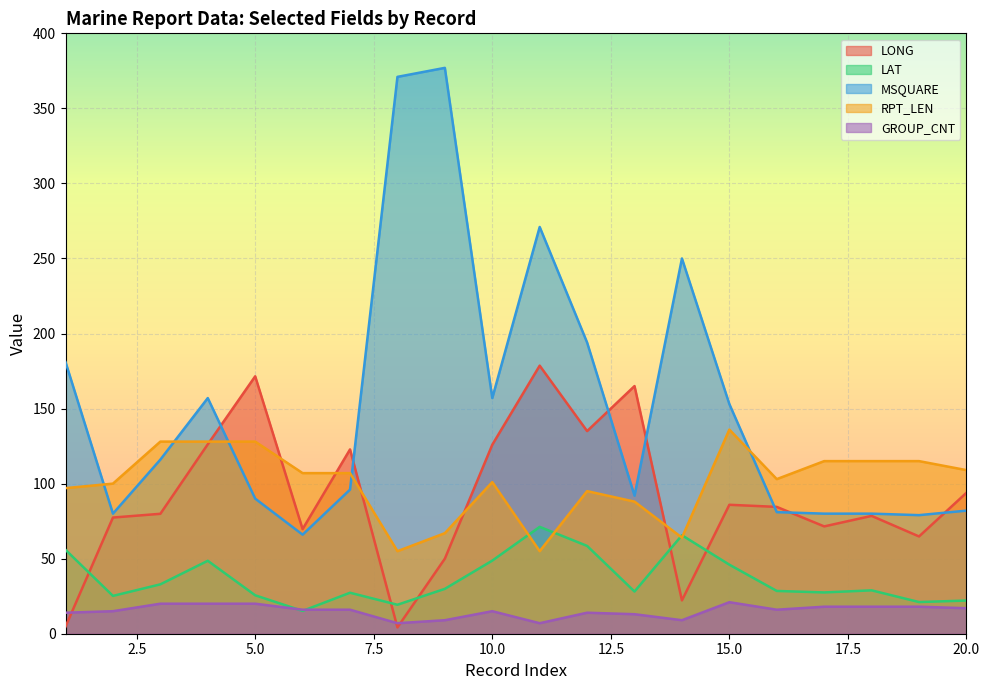

Where does the MSQUARE series first go above 116?

1